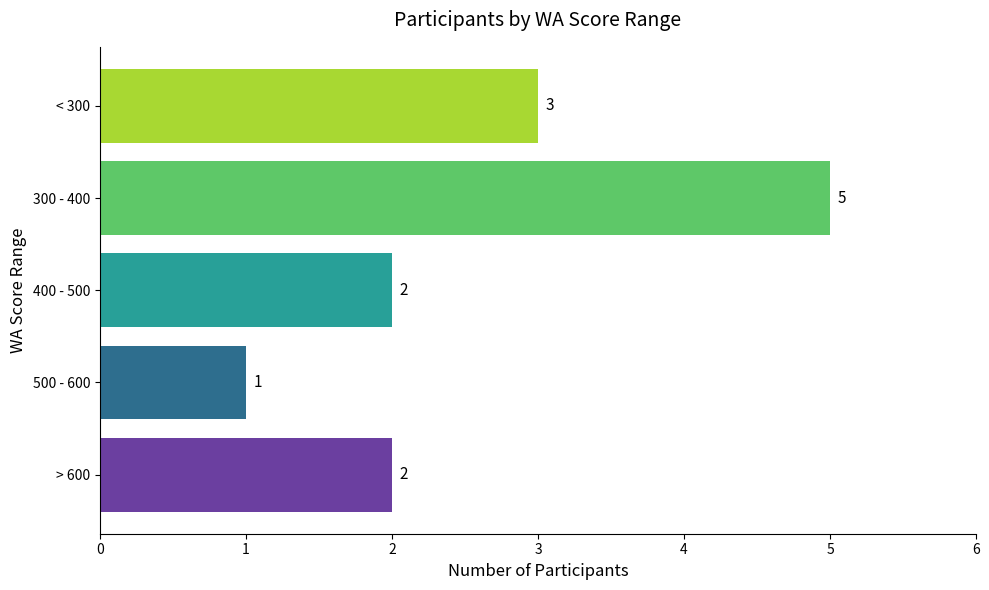

What is the difference between the second highest and second lowest values?

1